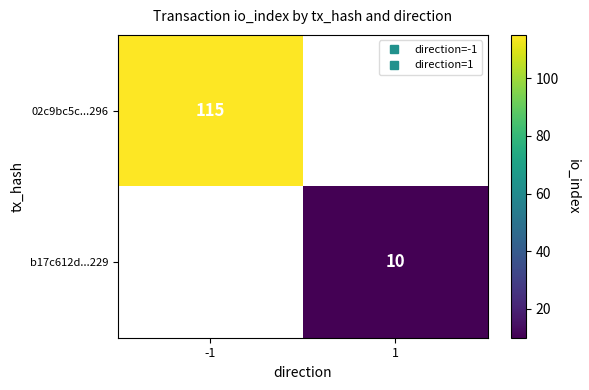

Is it true that b17c612d...229 equals 10.0 at 1?

True